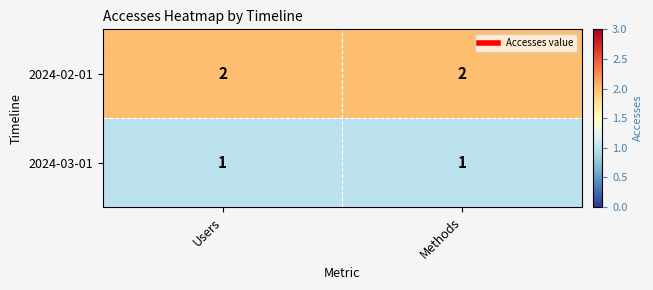

At how many categories does at least one series exceed 1?

2